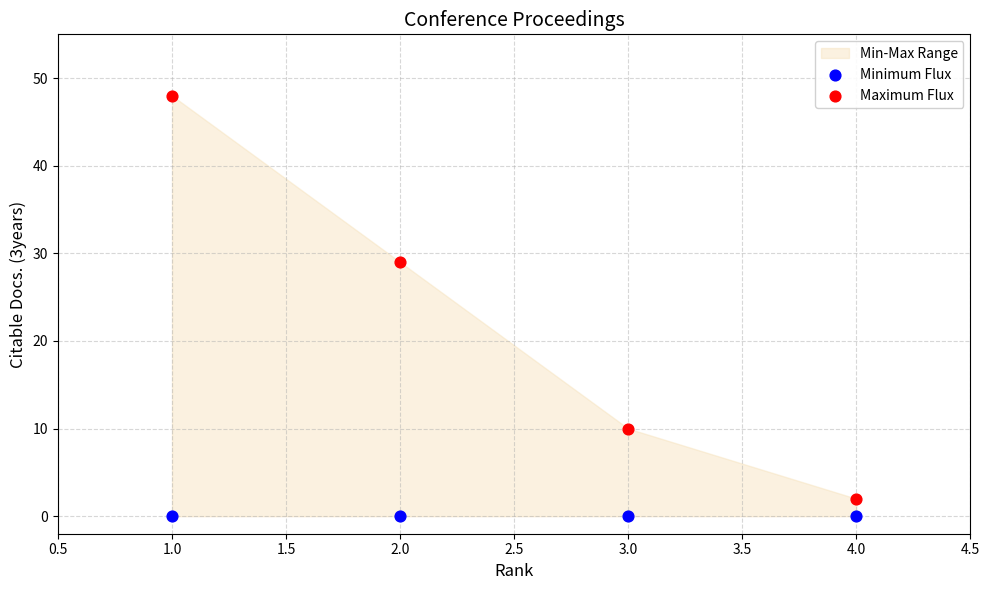

In the Maximum Flux series, what Y value is closest to 25?

29